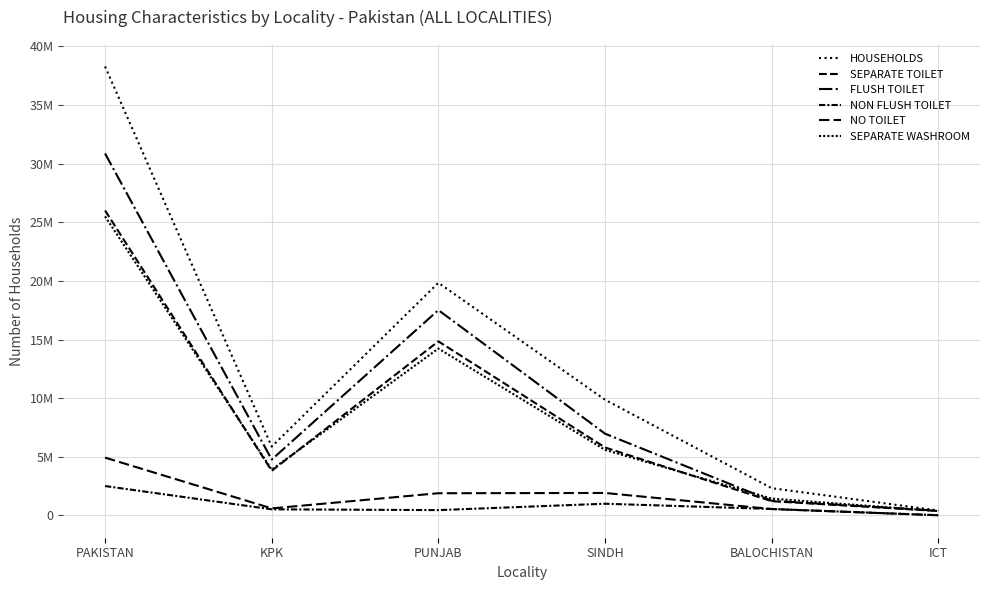

How many values in the SEPARATE WASHROOM series are below 5586727?

3